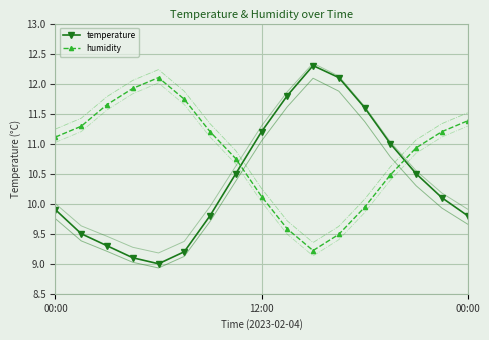

Is it true that temperature_var_-0.15 equals 16.6 at 15?

False